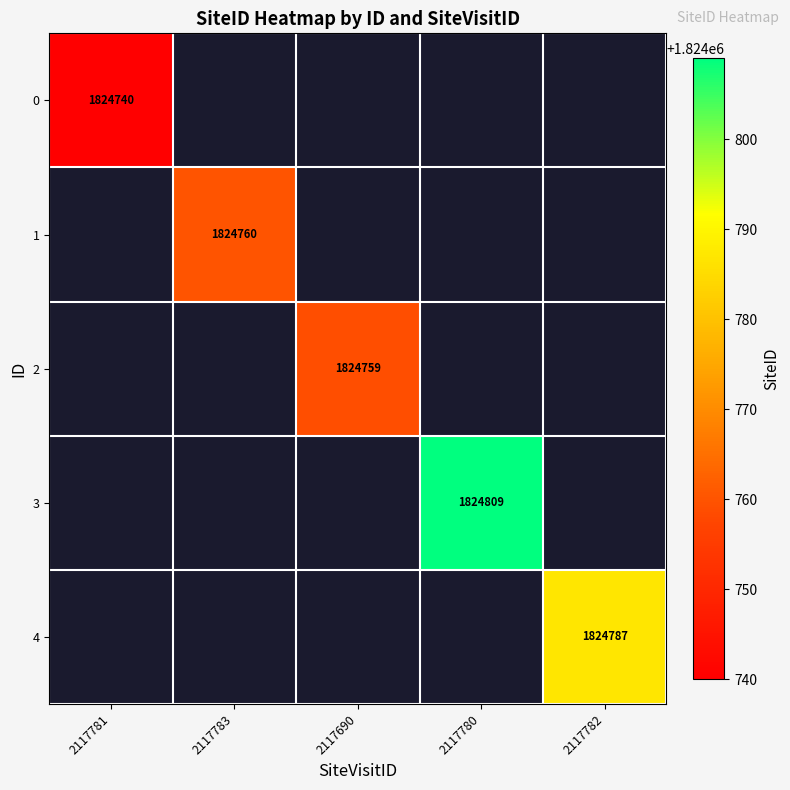

What is the maximum value shown in the chart?

1824809.0